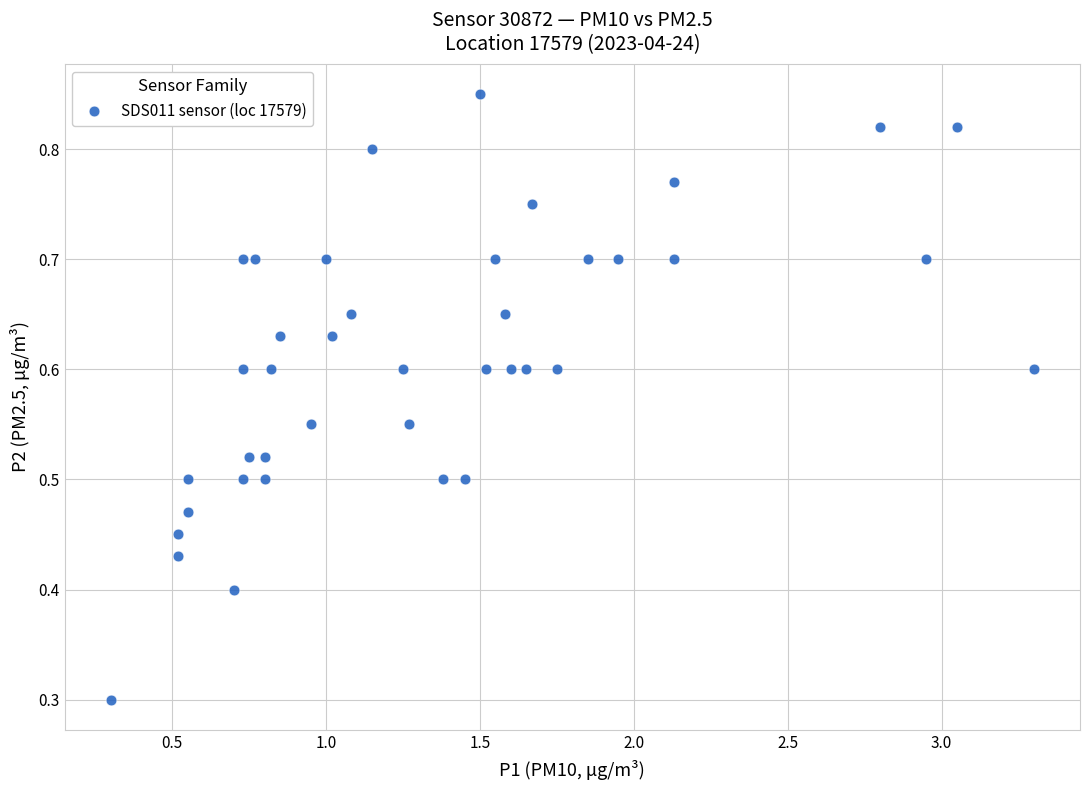

What is the range of X values (max minus min)?

3.0